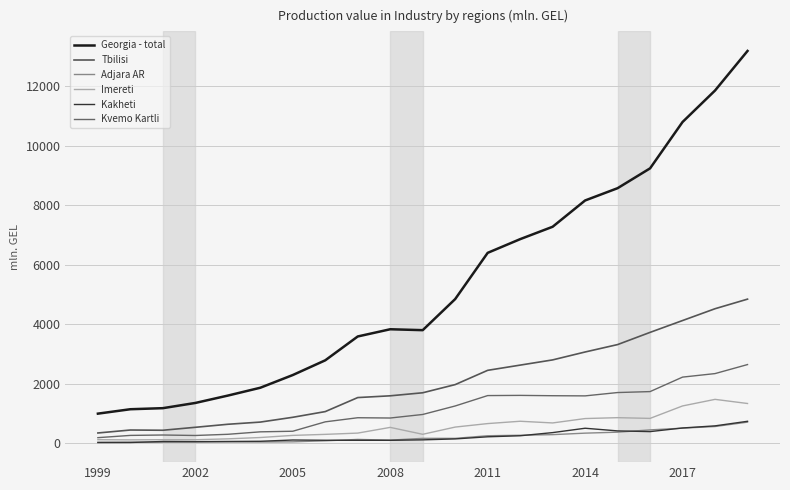

Is this an area chart (filled region under the line)?

No